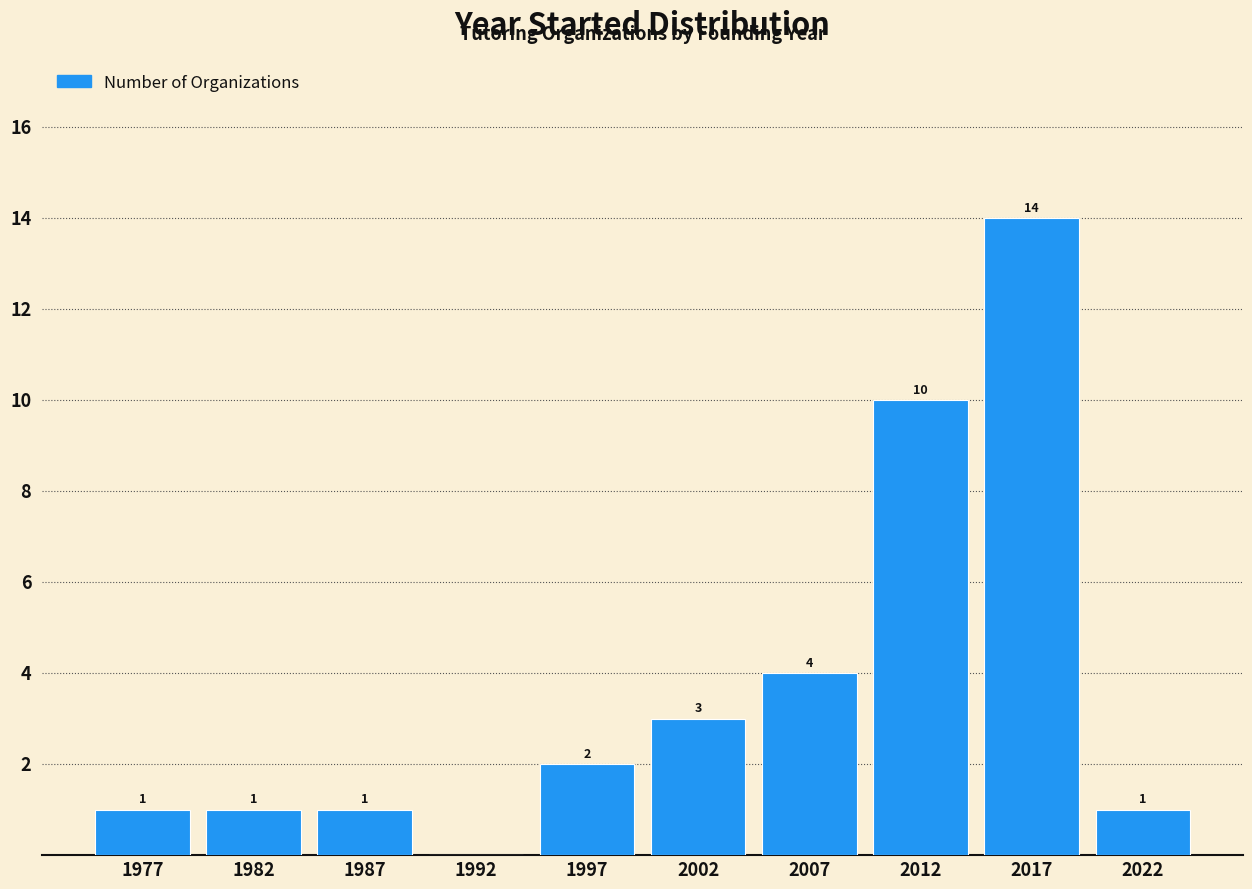

Reading left to right, list all the values displayed in this chart.

1977=1	1982=1	1987=1	1992=0	1997=2	2002=3	2007=4	2012=10	2017=14	2022=1